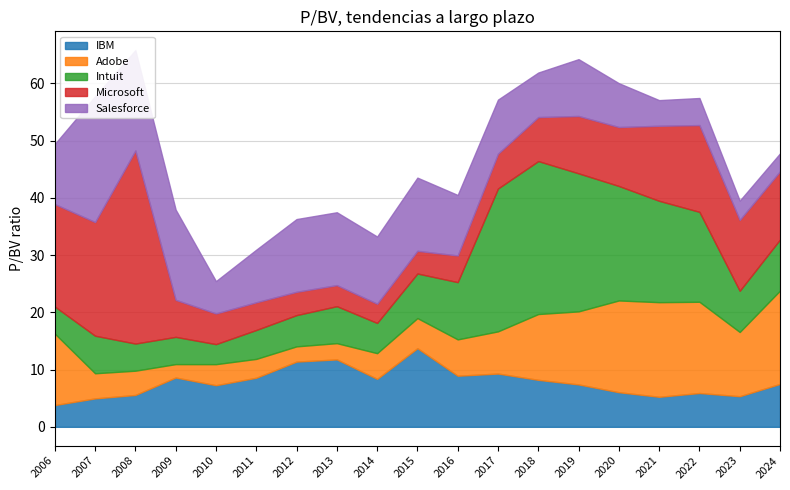

Is it true that Intuit equals 5.5 at 2012?

True